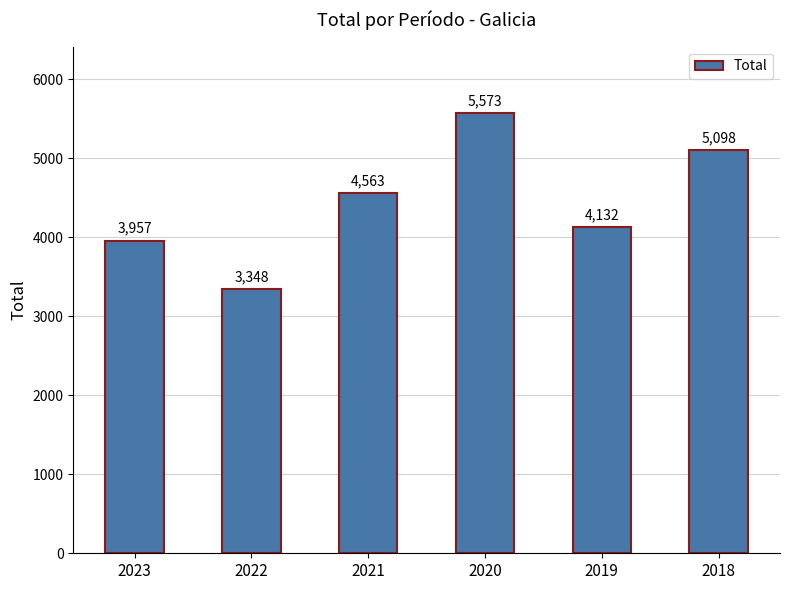

What is the sum of all values?

26671